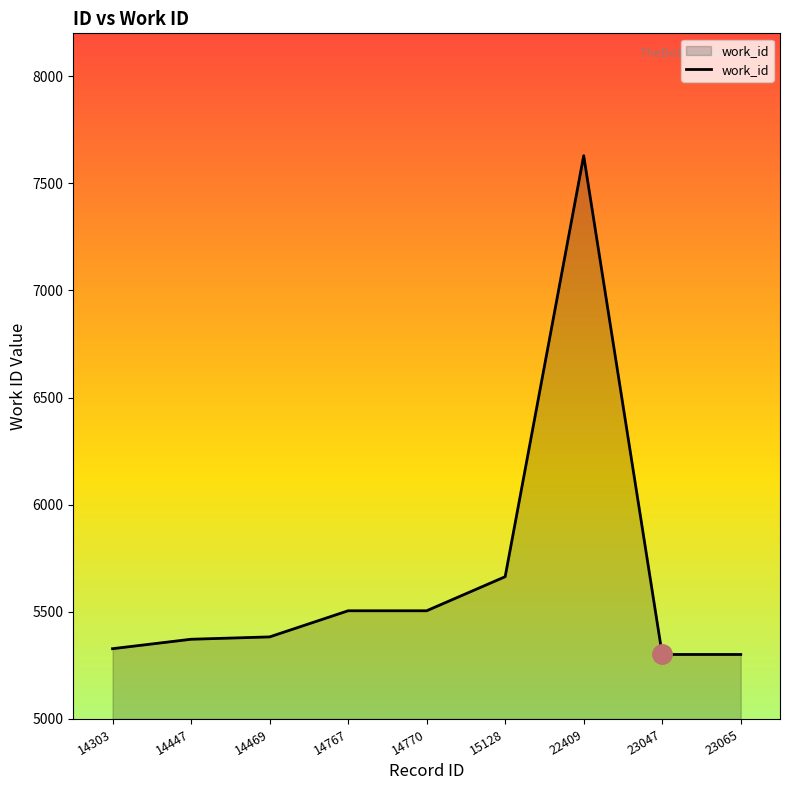

What is the average value?

5665